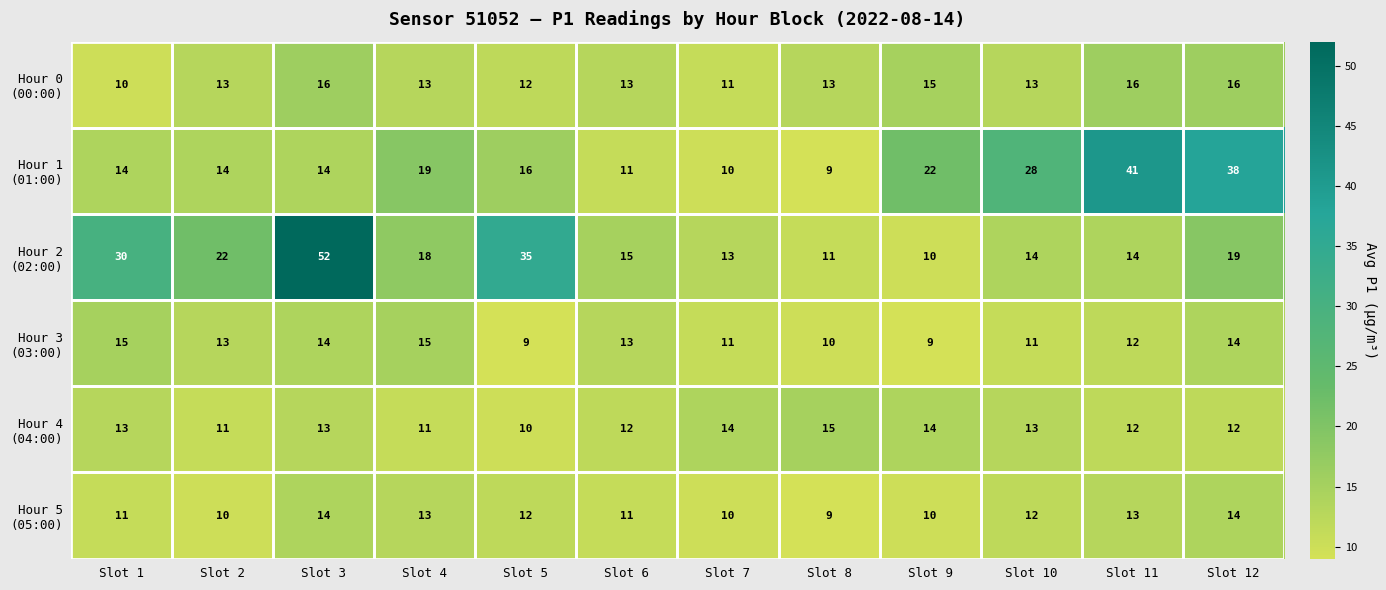

How many series are shown in this chart?

6